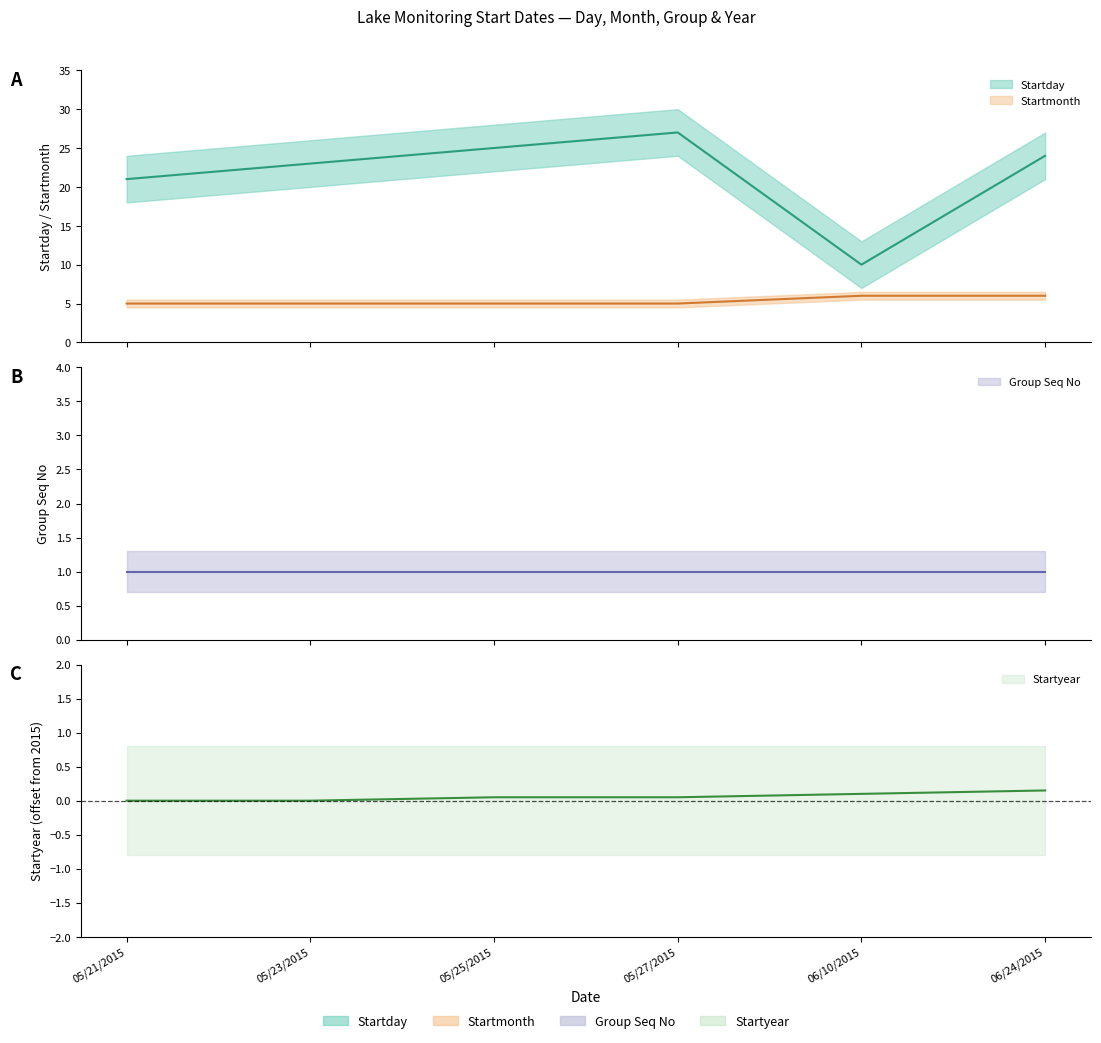

How many values in the Startday series are below 24?

3